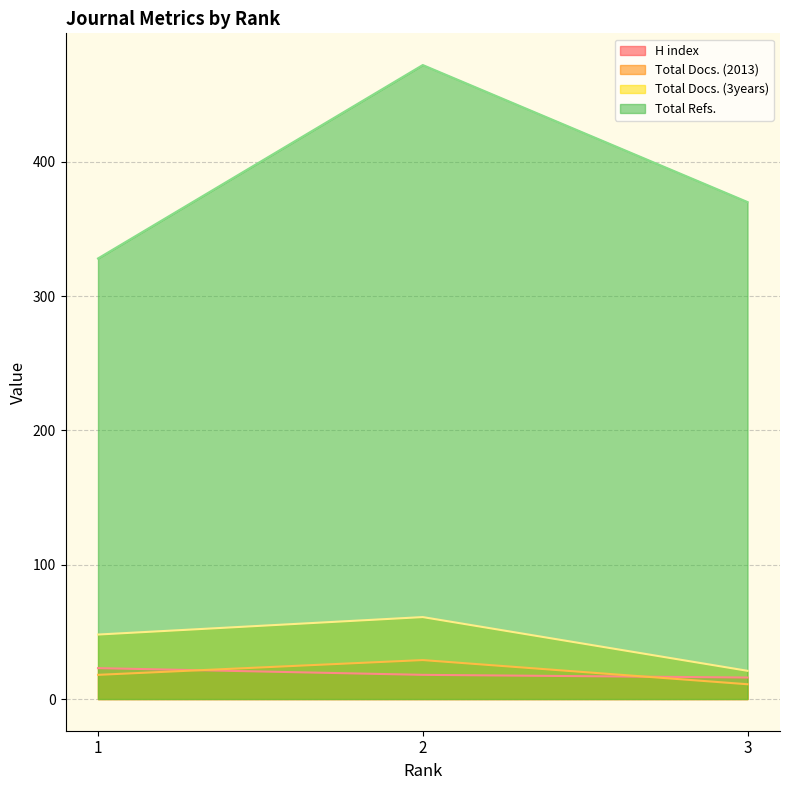

The value of H index at 1 is 23. True or false?

True